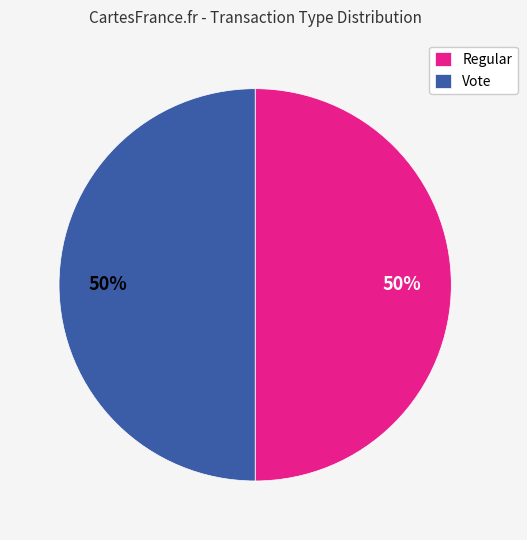

To the nearest percent, what percentage of the pie is Regular?

50%